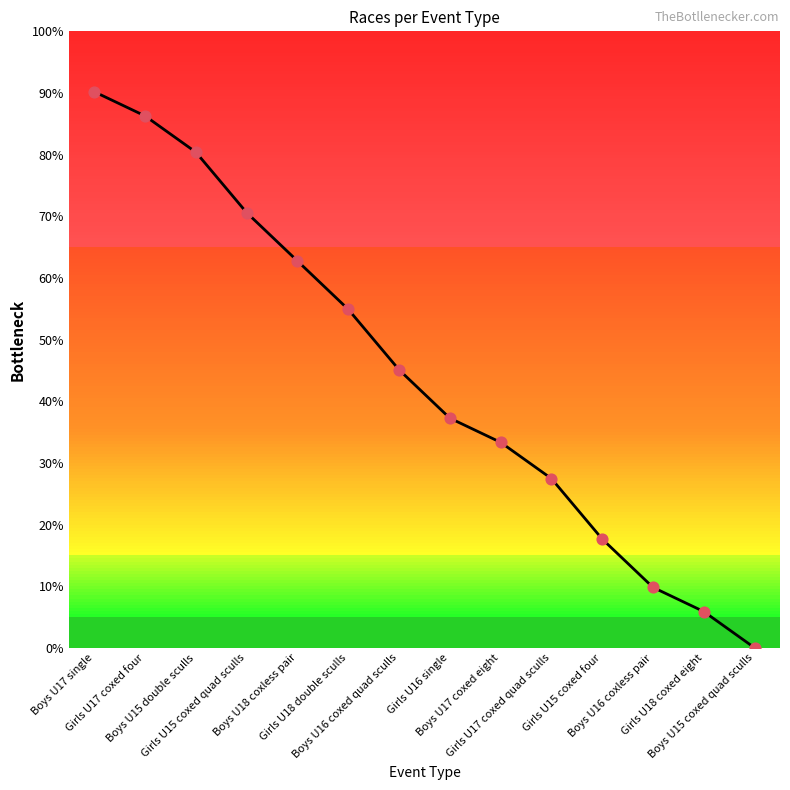

What is the change in value from Boys U15 double sculls to Girls U18 double sculls?

-25.5